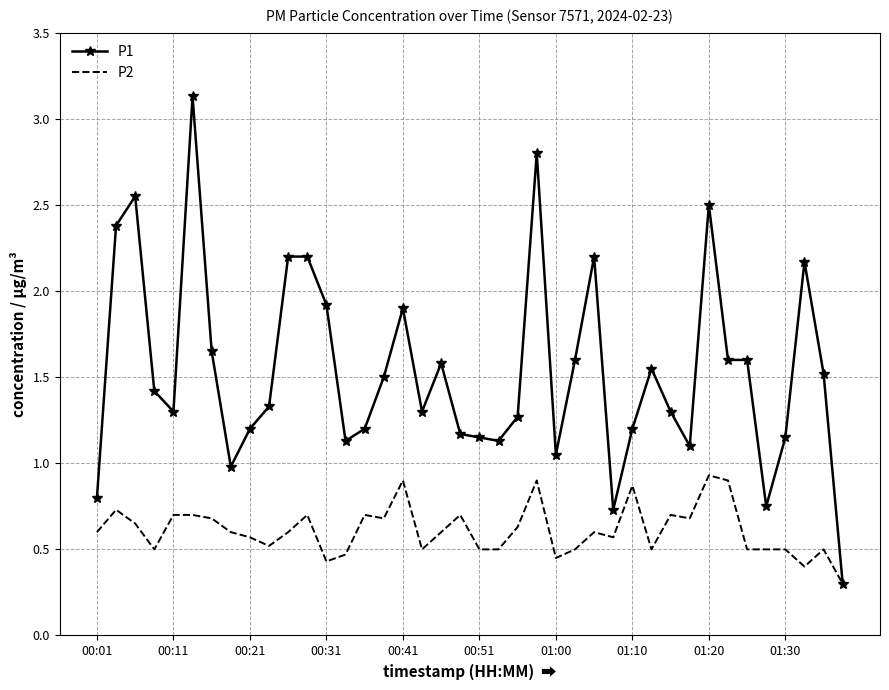

Rank the series by their maximum value, from lowest to highest.

P2, P1